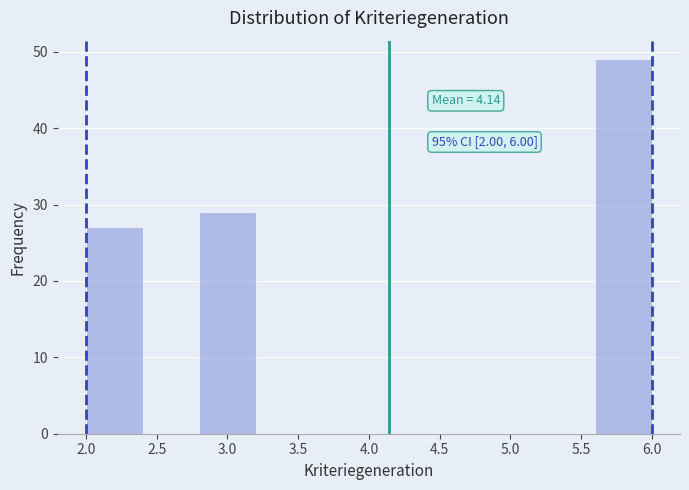

Over which range of the x-axis is the bar tallest?

5.6 to 6.0